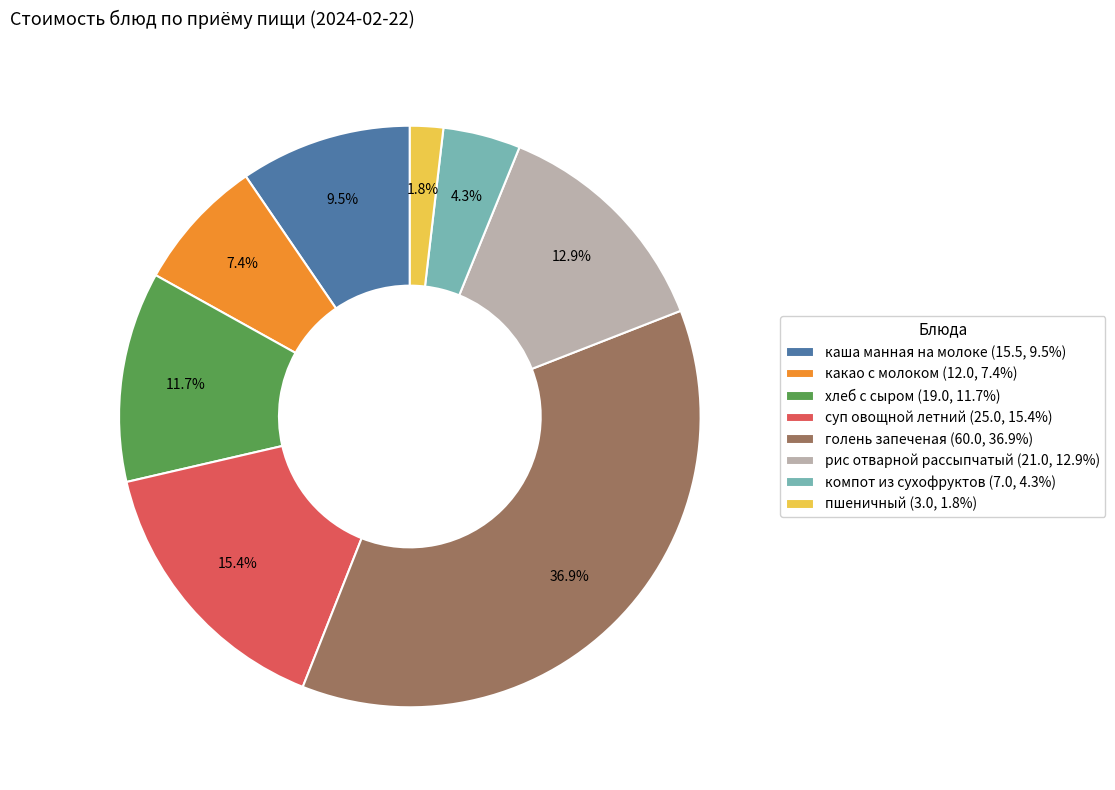

How many segments does this pie chart have?

8